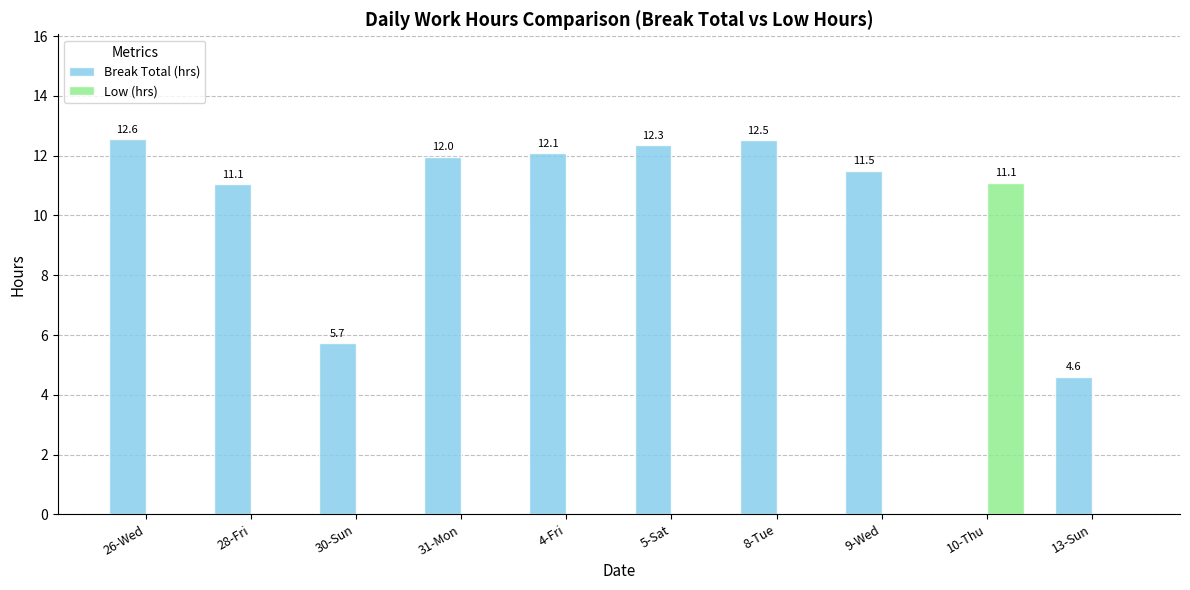

What is the highest value of the Low (hrs) series?

11.1